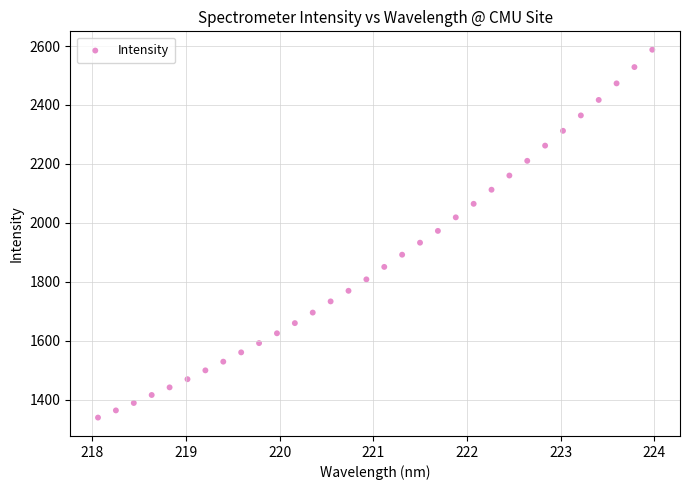

What is the range of X values (max minus min)?

5.9